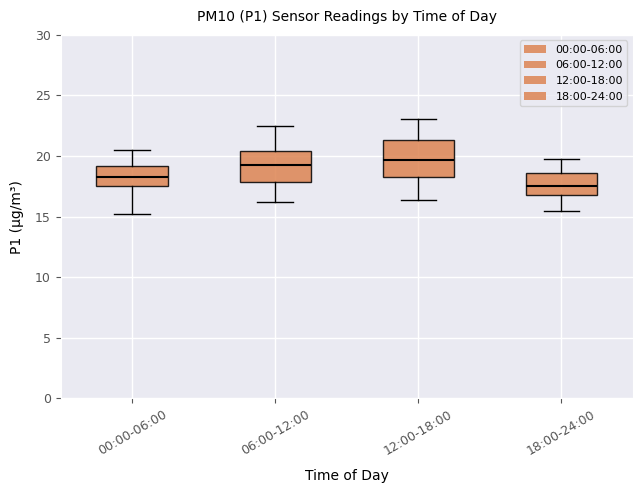

Reading left to right, transcribe this box plot: for each box, give where its median line is, the range the box spans, and where its two whiskers end, as read against the y-axis. The values are not printed on the chart, so give them approximately, as read against the axis.

00:00-06:00: median 18.5, box 17.5 to 19.0, whiskers 15.0 to 20.5
06:00-12:00: median 19.5, box 18.0 to 20.5, whiskers 16.0 to 22.5
12:00-18:00: median 19.5, box 18.5 to 21.5, whiskers 16.5 to 23.0
18:00-24:00: median 17.5, box 17.0 to 18.5, whiskers 15.5 to 20.0